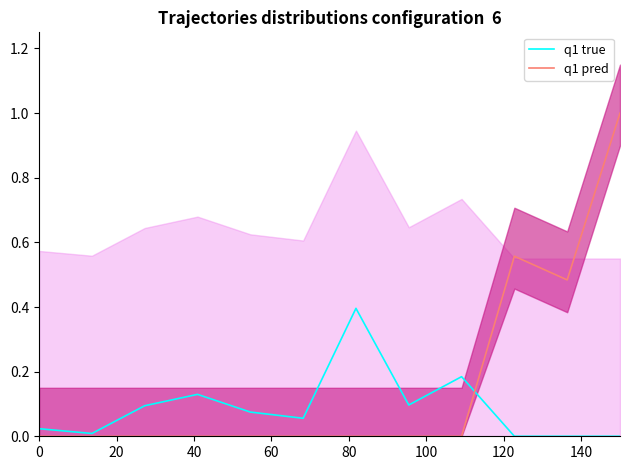

What is the difference between the second highest and second lowest values in the q1 true series?

0.2